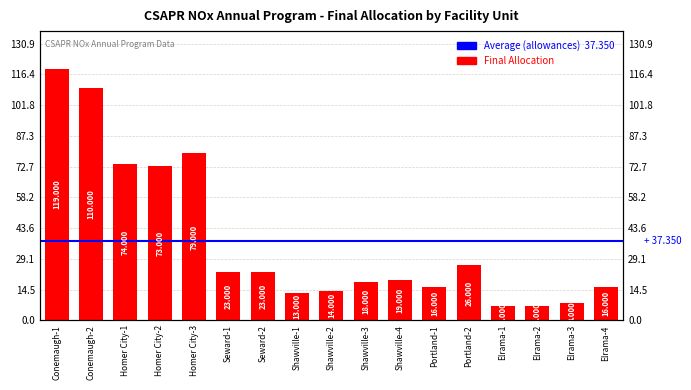

What is the minimum value shown in the chart?

7